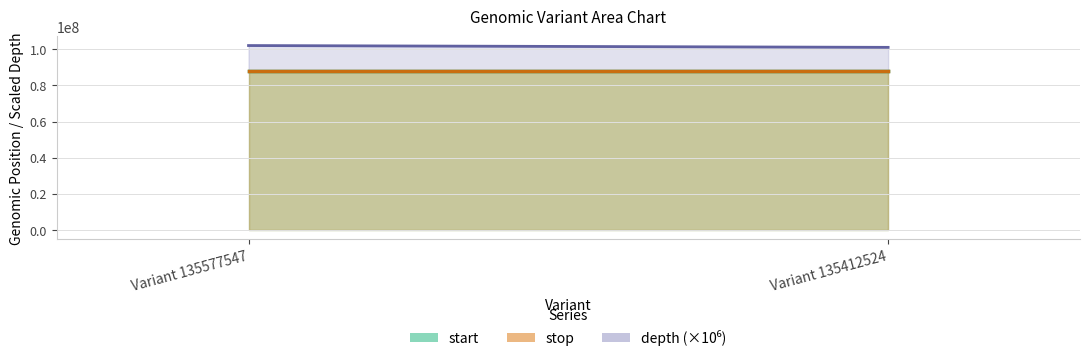

Count the start line values in the range 88112544 to 88112548.

2